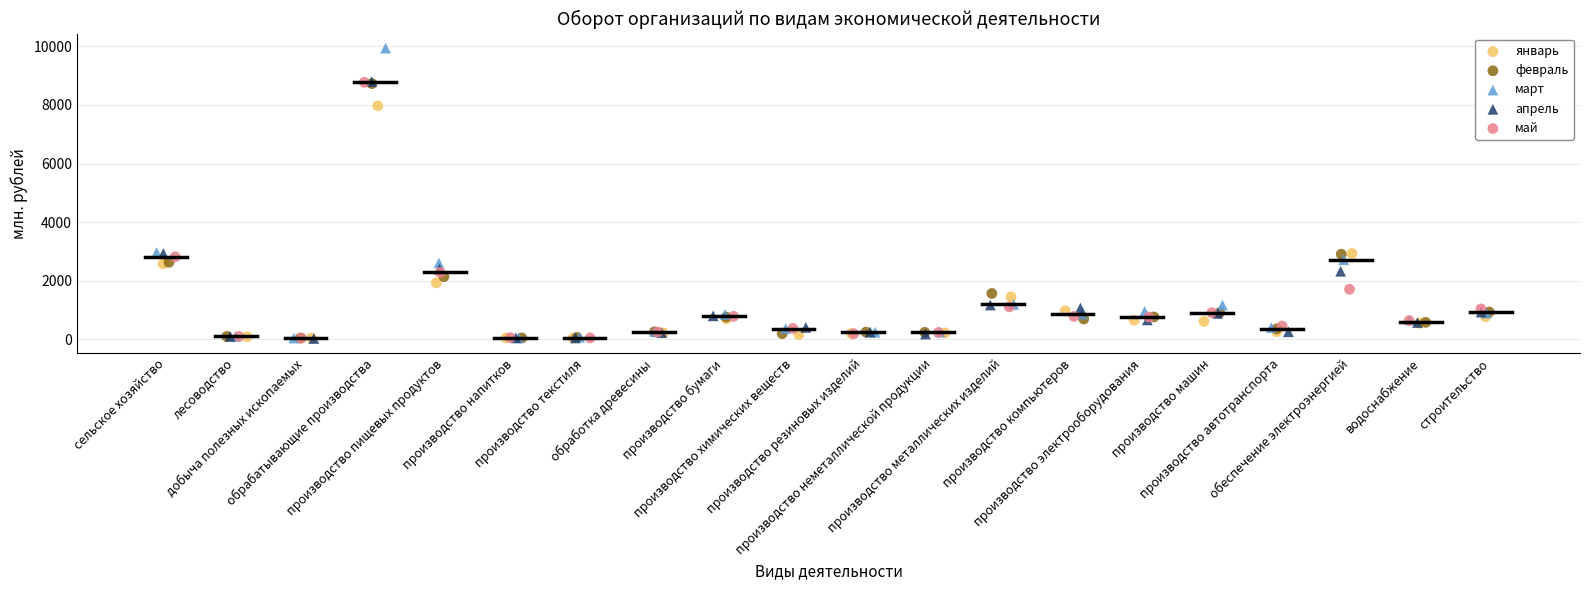

Which series contains the highest Y value?

март